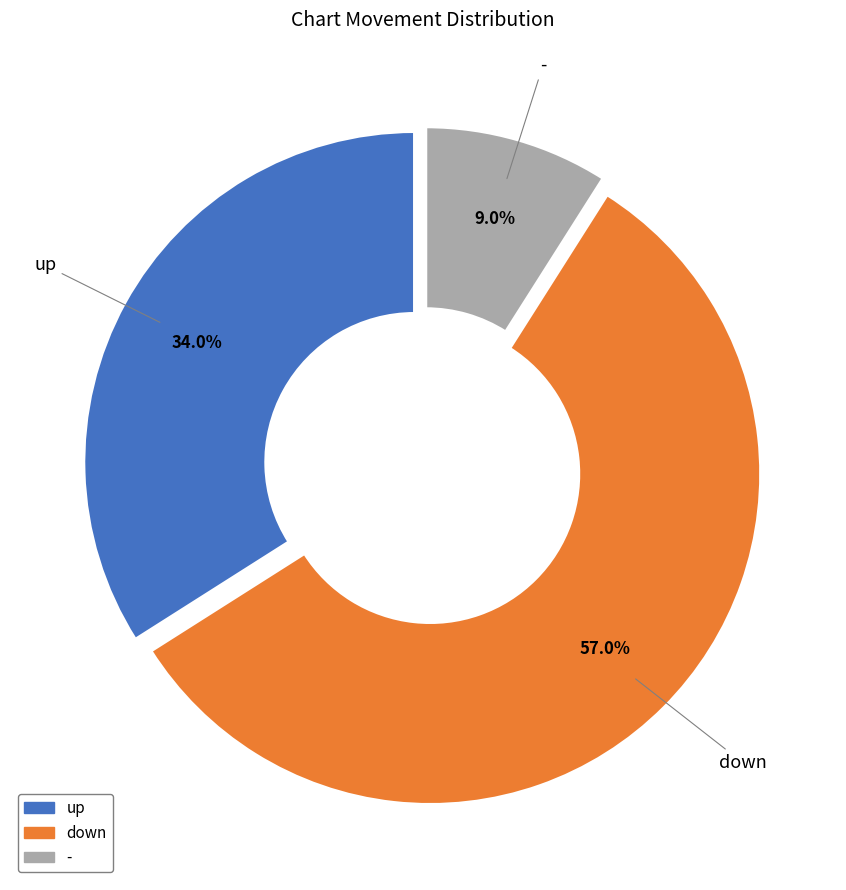

What is the total percentage of up and down?

91.0%